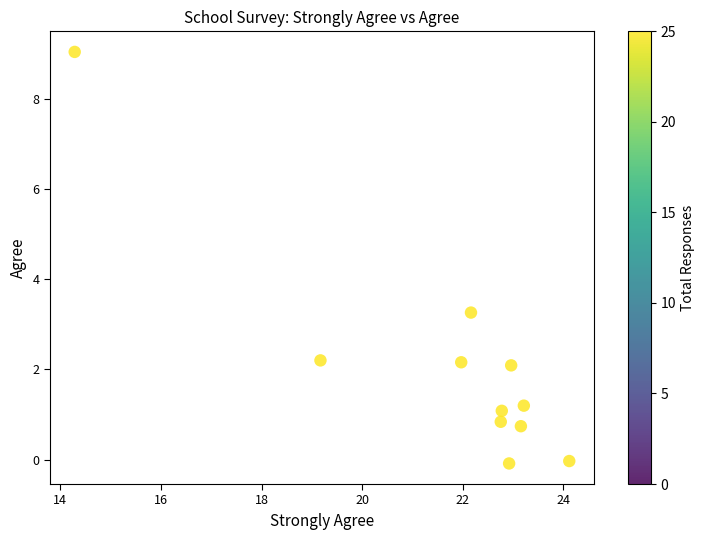

What Y value in the scatter plot is closest to 4?

3.3